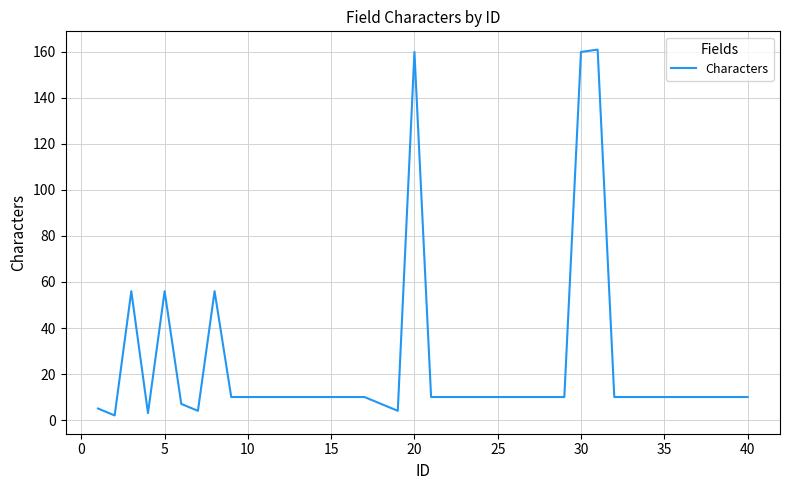

What is the maximum value shown in the chart?

161